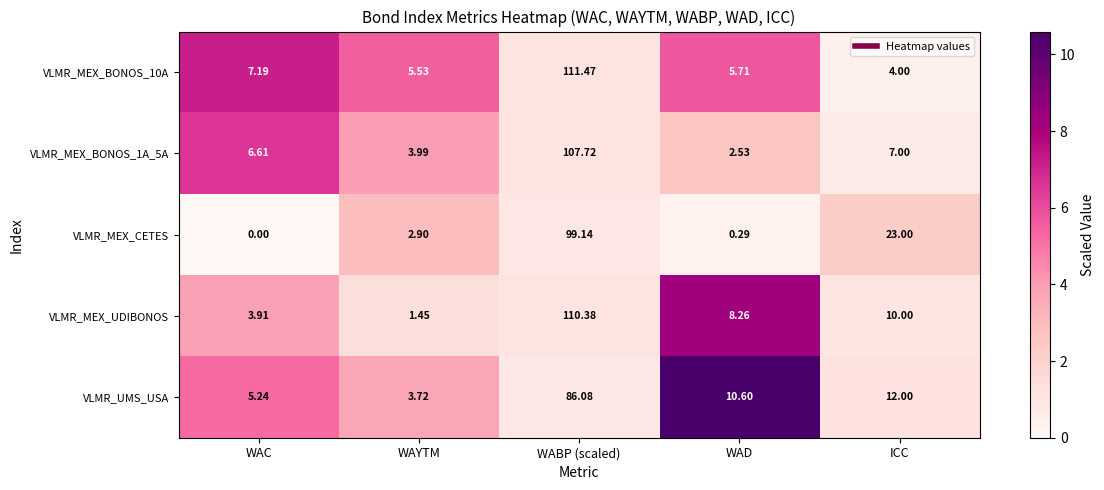

What is the total value across all series at WAD?

27.4